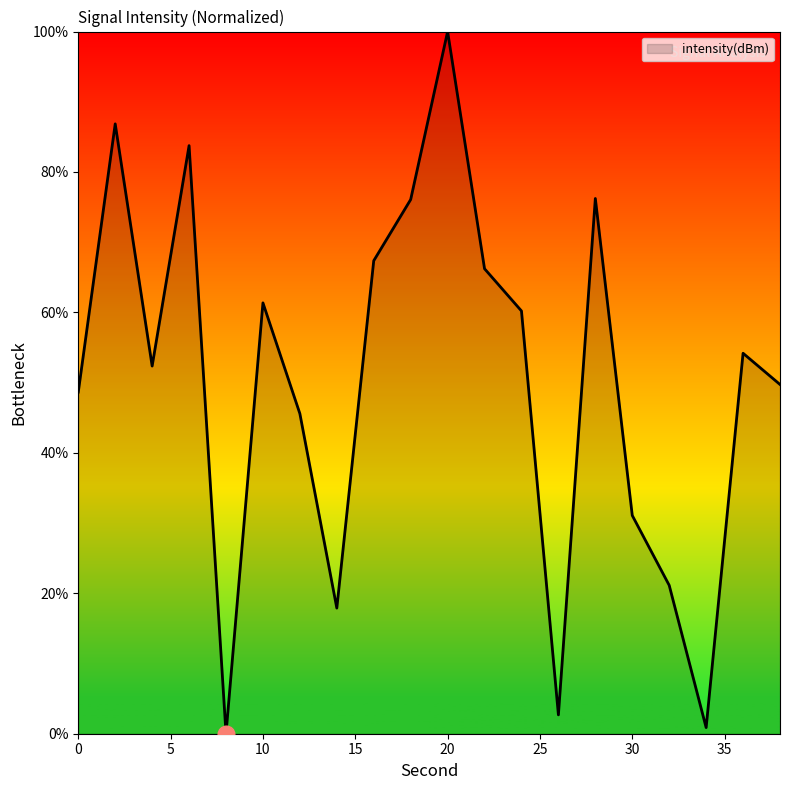

What is the difference between the maximum and minimum values?

100.0